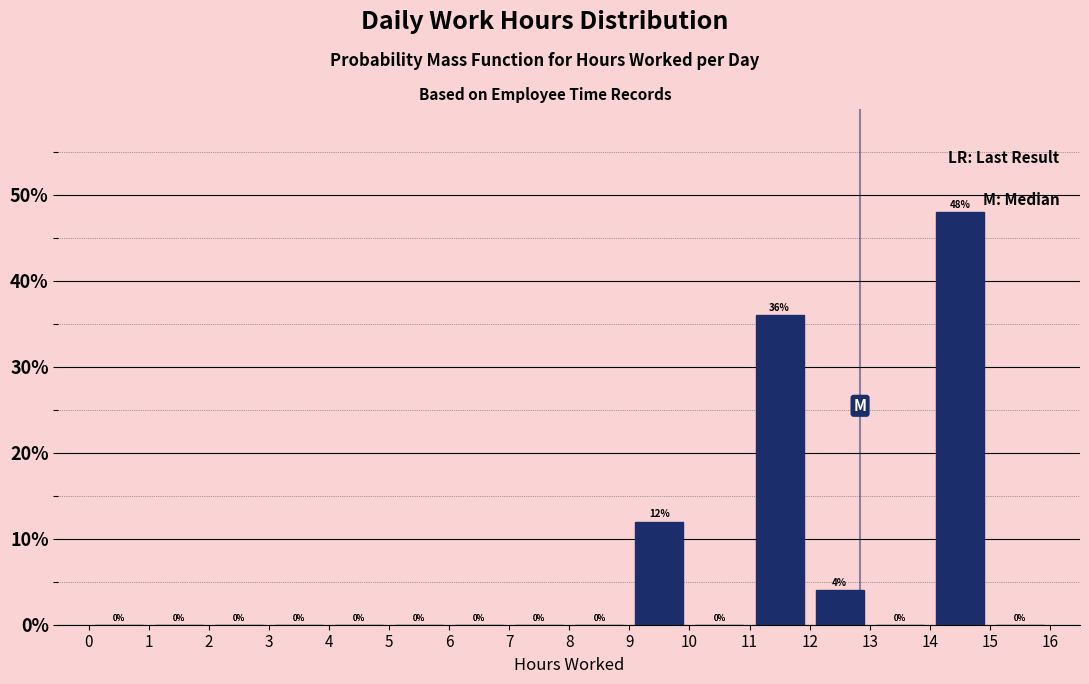

Reading left to right, transcribe this chart: for each bar, give the range it covers on the x-axis and its height.

0 to 1: 0
1 to 2: 0
2 to 3: 0
3 to 4: 0
4 to 5: 0
5 to 6: 0
6 to 7: 0
7 to 8: 0
8 to 9: 0
9 to 10: 12
10 to 11: 0
11 to 12: 36
12 to 13: 4
13 to 14: 0
14 to 15: 48
15 to 16: 0